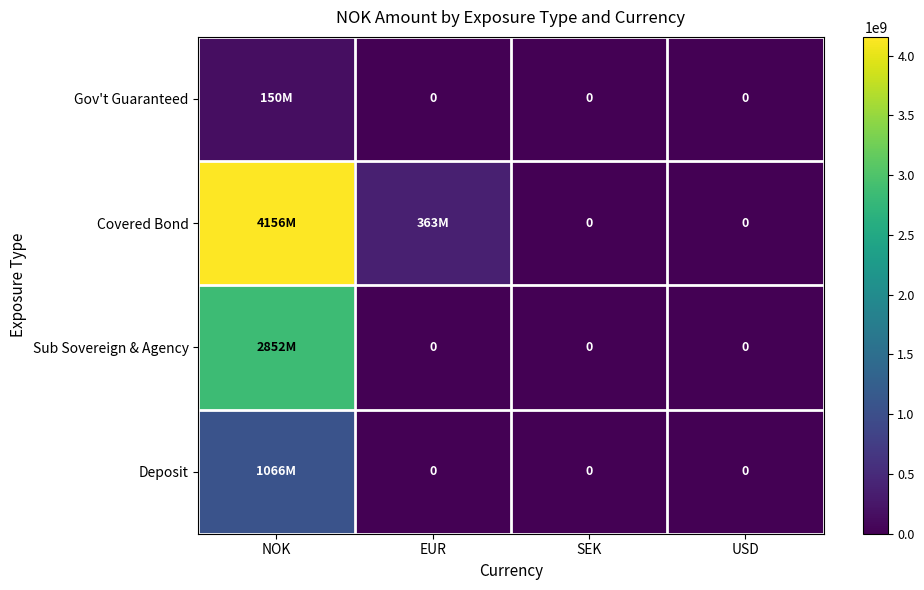

The value of Gov't Guaranteed at SEK is 0. True or false?

True